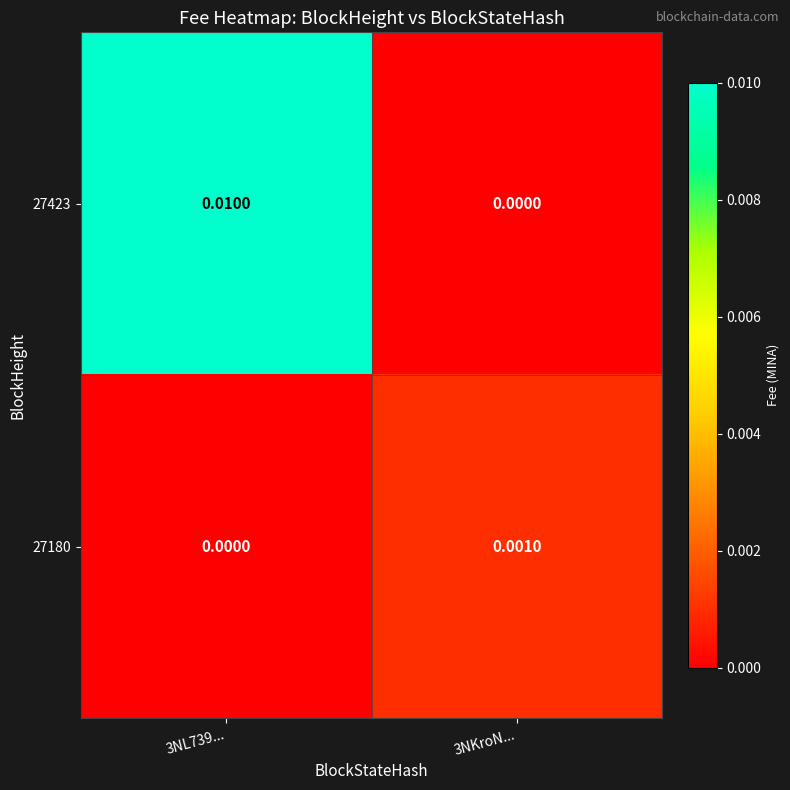

Is the value of 27180 at 3NL739... greater than the value of 27423 at 3NL739...?

No